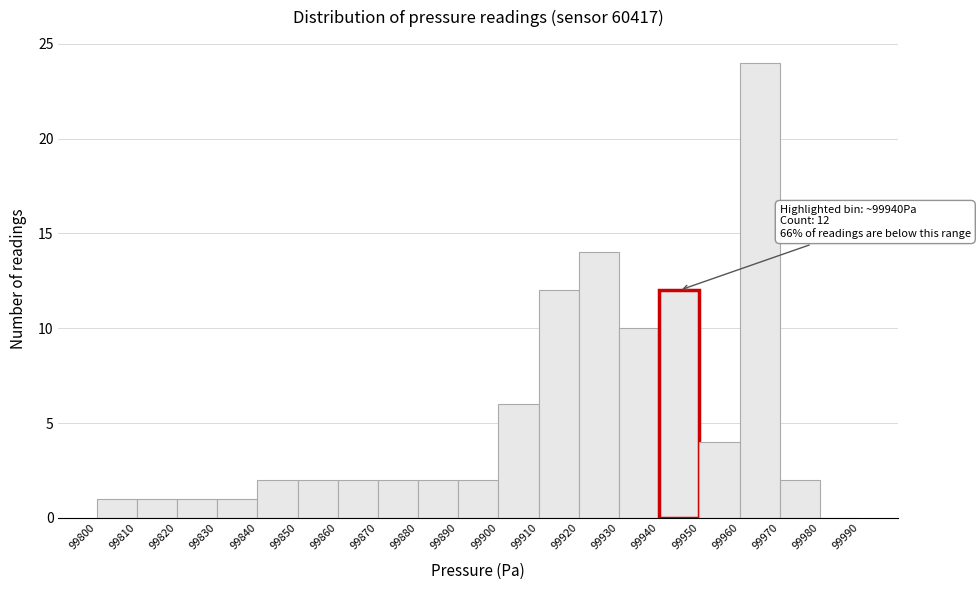

Which range on the x-axis has the tallest bar?

99960 to 99970